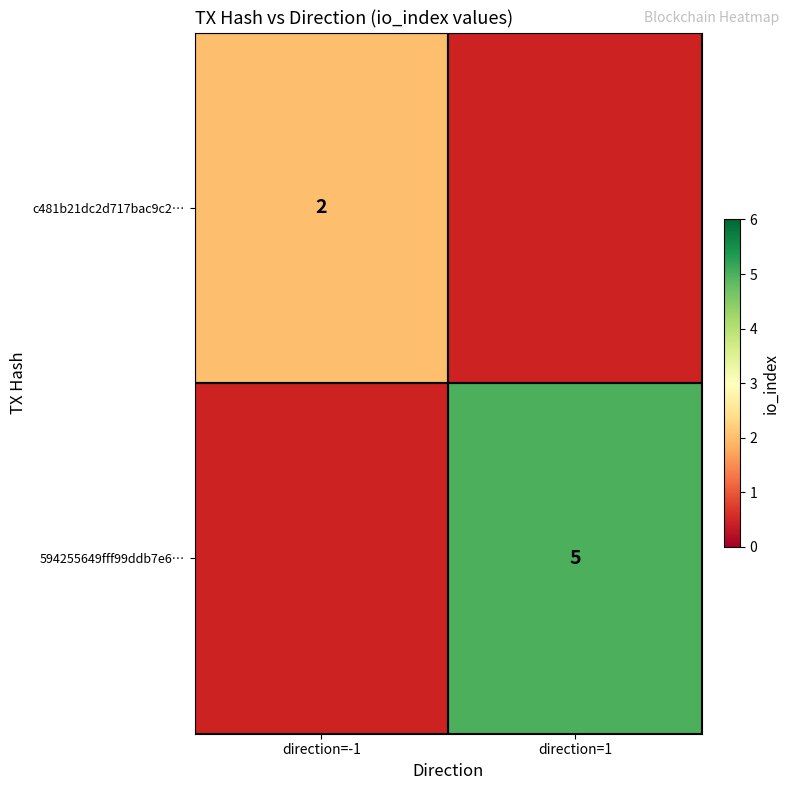

The 594255649fff99ddb7e6… series shows 7 at direction=1. True or false?

False